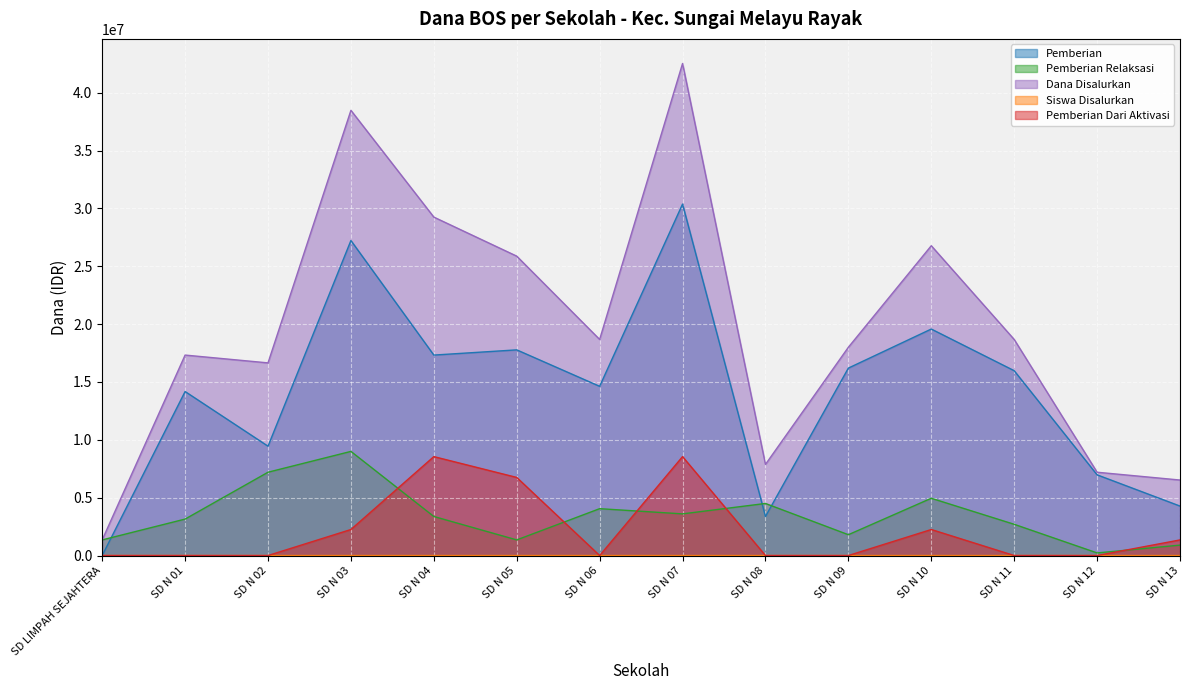

What is the maximum value shown in the chart?

42525000